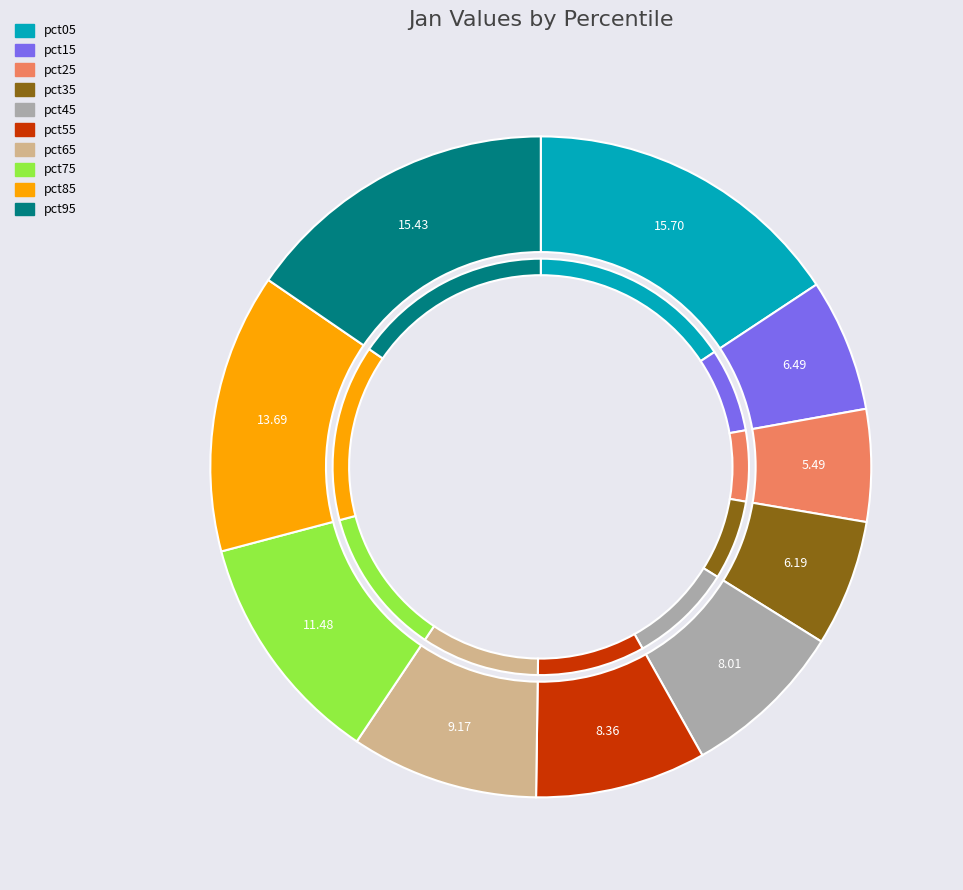

Is it true that pct55 is 8% of the pie?

True